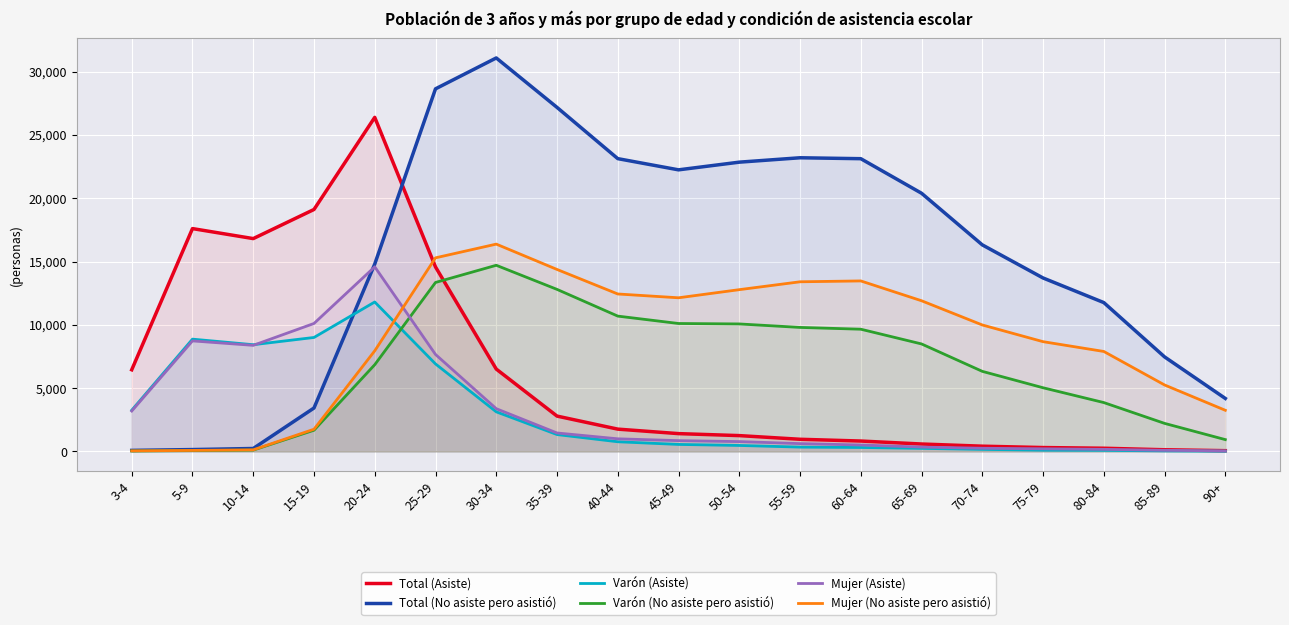

What is the spread (max minus min) of values at 15-19?

17437